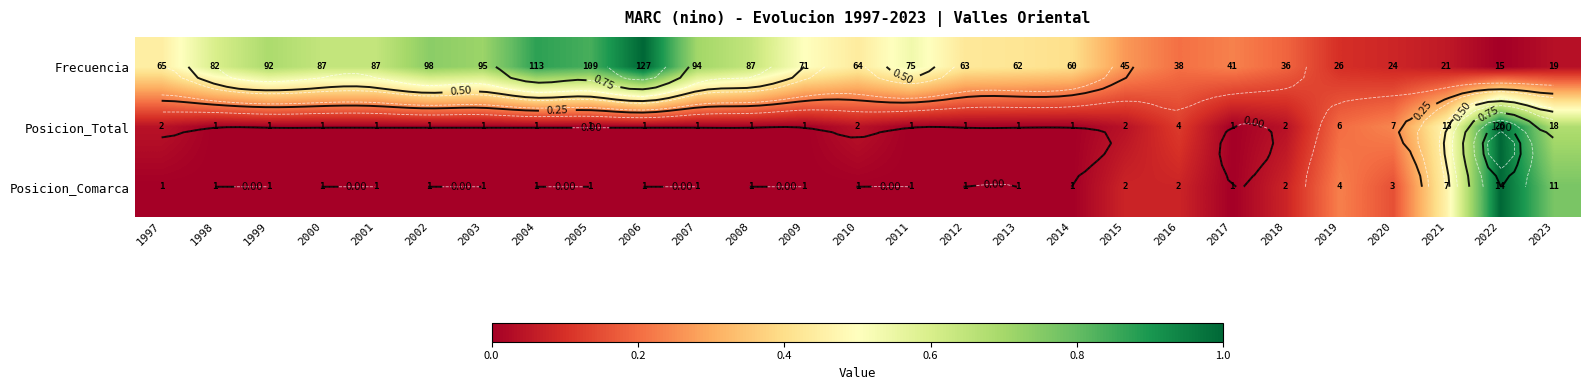

Which category has the lowest value across all series?

2022